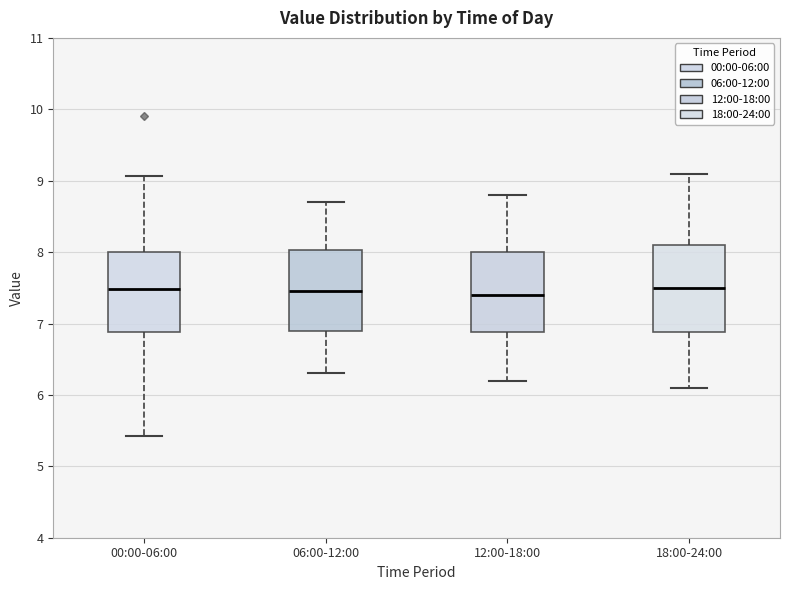

Reading left to right, transcribe this box plot: for each box, give where its median line is, the range the box spans, and where its two whiskers end, as read against the y-axis. The values are not printed on the chart, so give them approximately, as read against the axis.

00:00-06:00: median 7.5, box 6.9 to 8.0, whiskers 5.4 to 9.1
06:00-12:00: median 7.5, box 6.9 to 8.0, whiskers 6.3 to 8.7
12:00-18:00: median 7.4, box 6.9 to 8.0, whiskers 6.2 to 8.8
18:00-24:00: median 7.5, box 6.9 to 8.1, whiskers 6.1 to 9.1